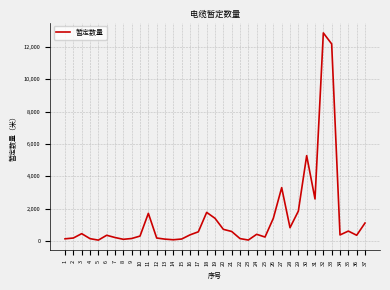

What is the maximum value shown in the chart?

12882